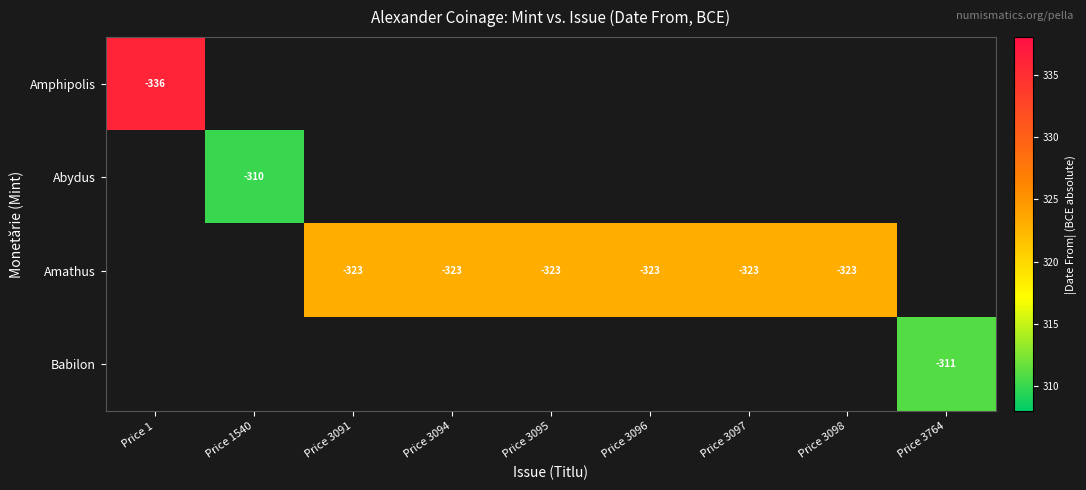

True or false: Amphipolis has a value of -336 at Price 1.

True